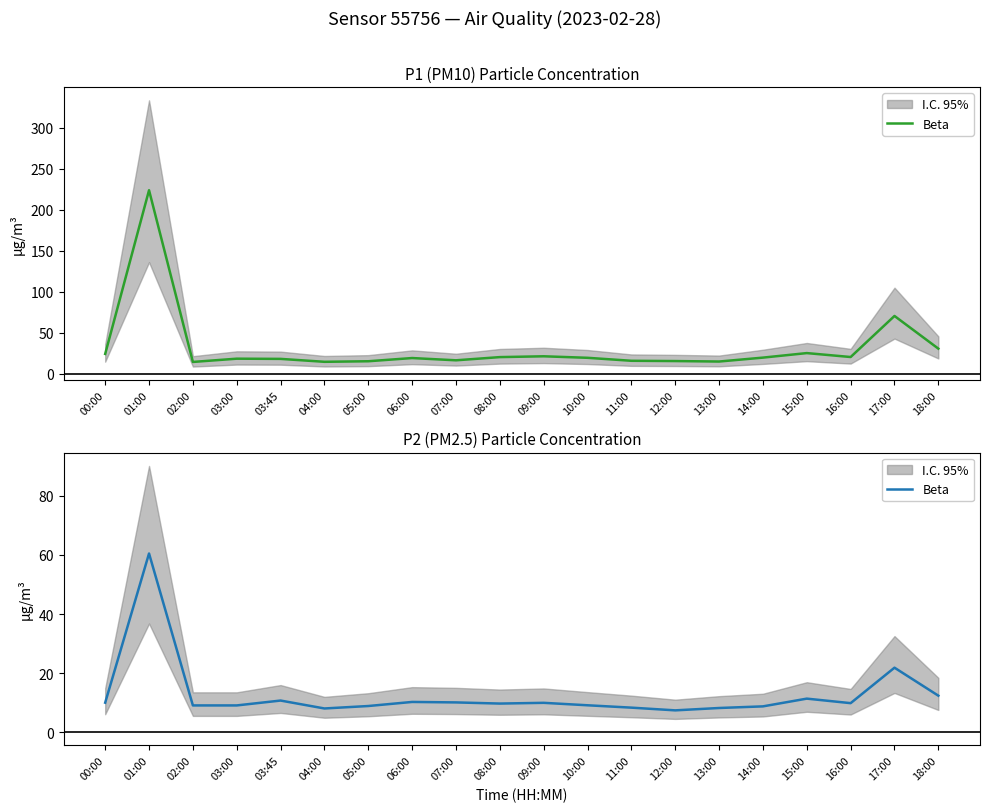

What is the value of the 2nd point from the left?

60.5